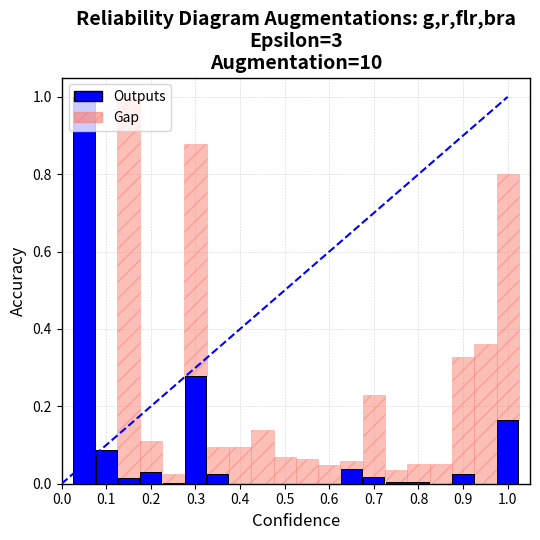

What is the maximum value shown in the chart?

1.0